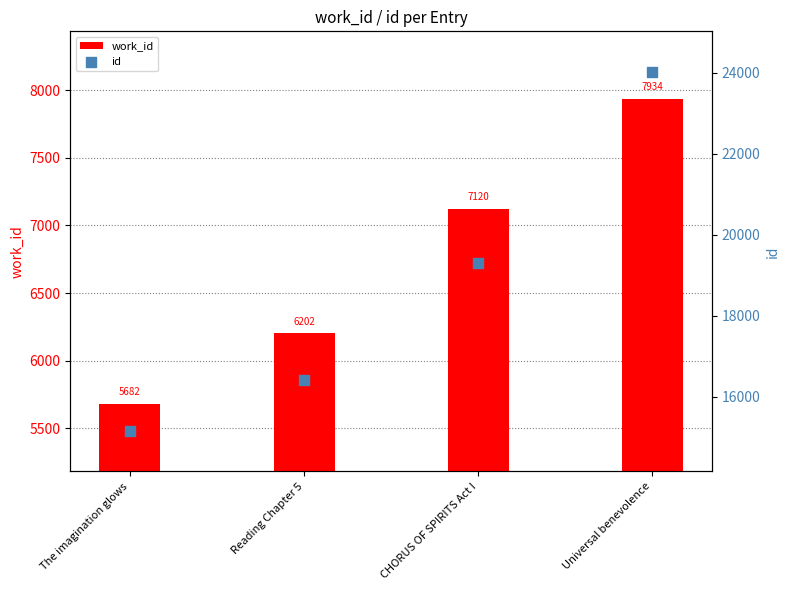

Which series contains the highest Y value?

id